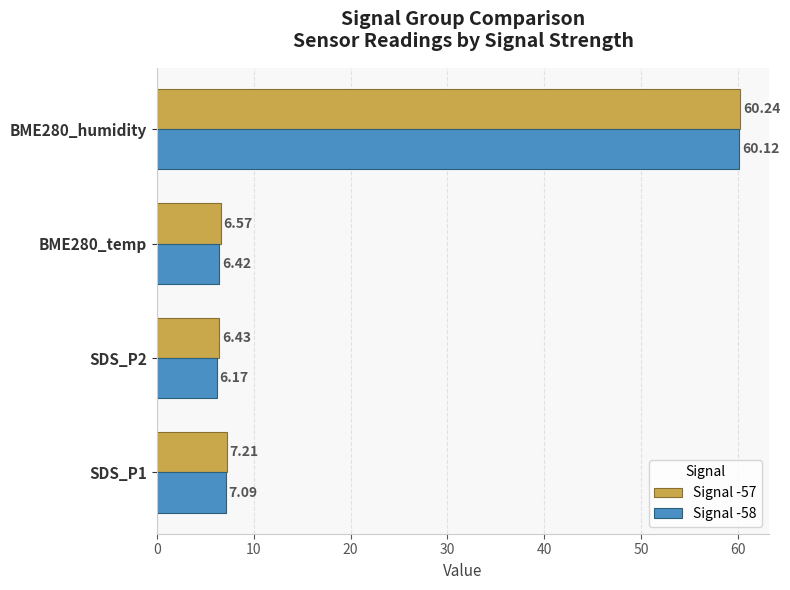

At which category is the sum across all series the highest?

BME280_humidity